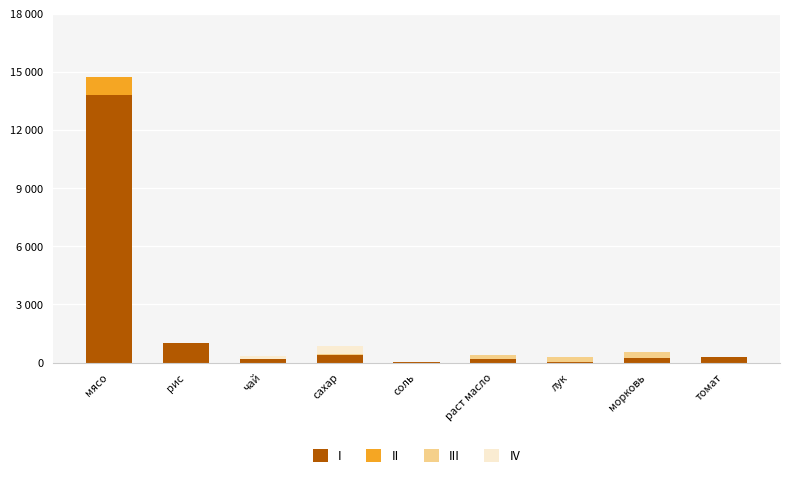

What is the difference between the maximum and second lowest values in the III series?

294.9